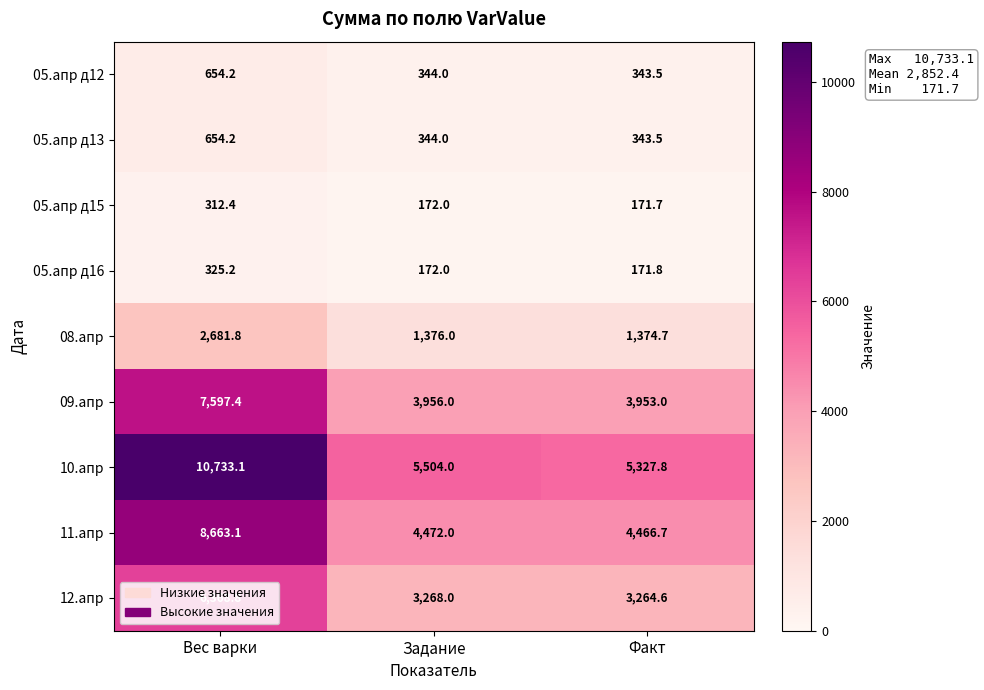

List the labels in order of 05.апр д15 value, smallest first.

Факт, Задание, Вес варки